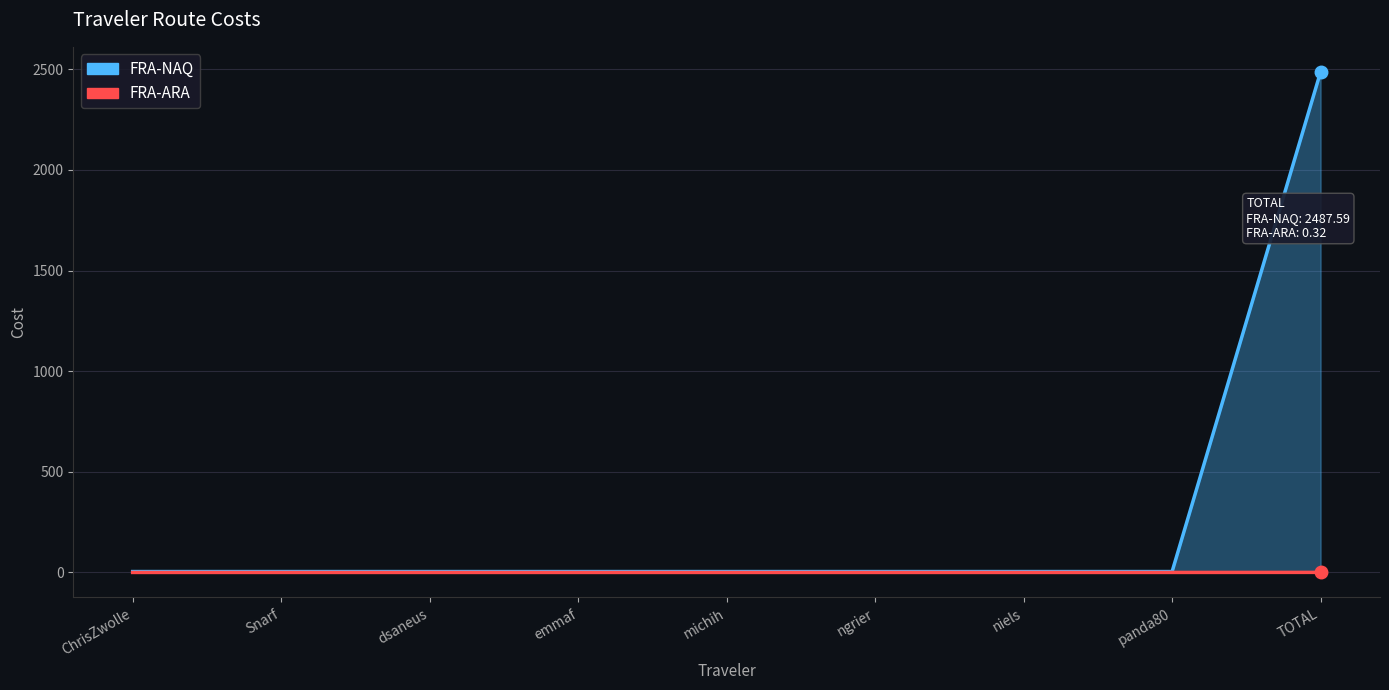

What is the total value across all series at michih?

4.4